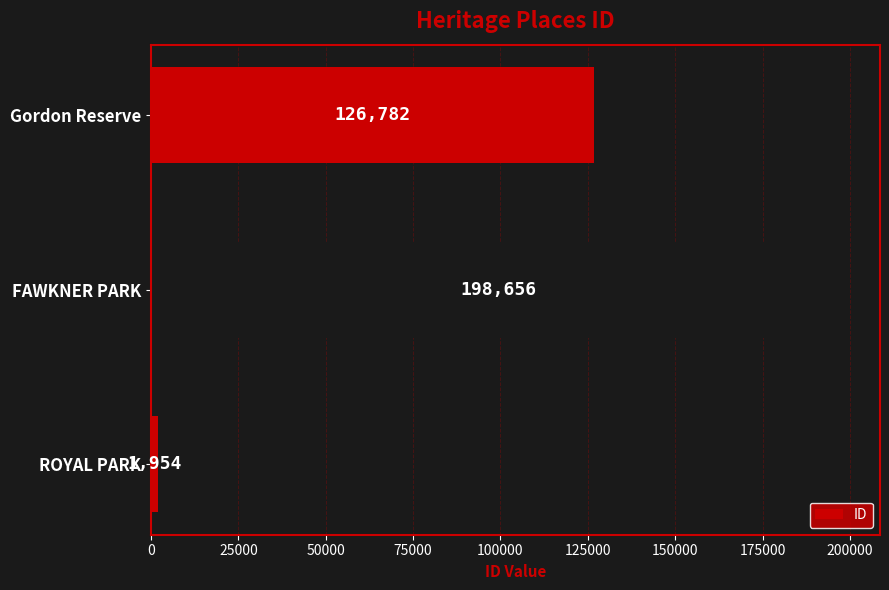

What is the average value?

109131